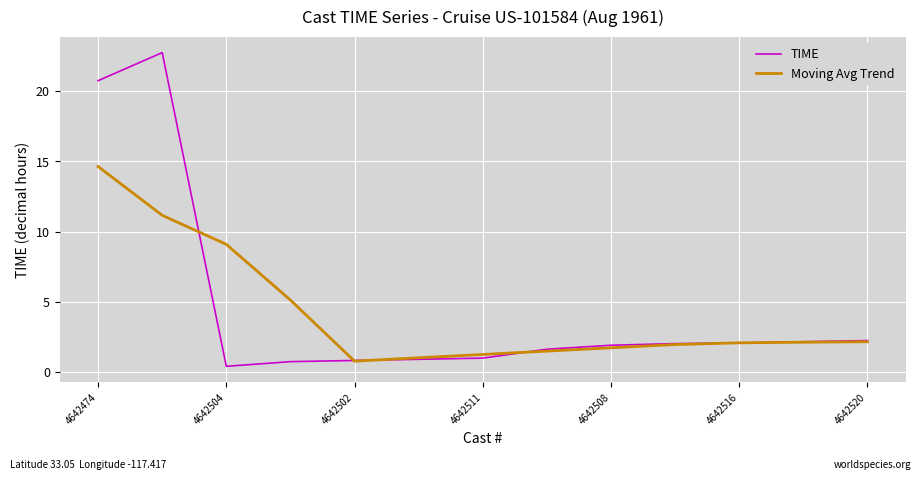

What is the highest value of the TIME series?

22.8